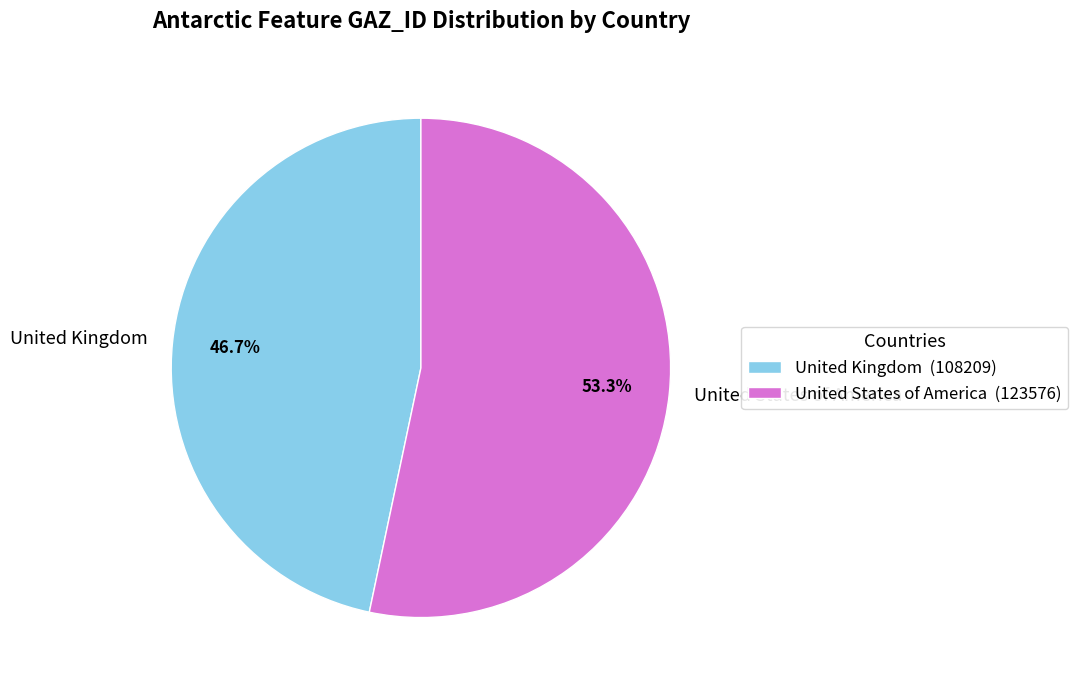

To the nearest percent, what percentage of the pie is United States of America?

53%